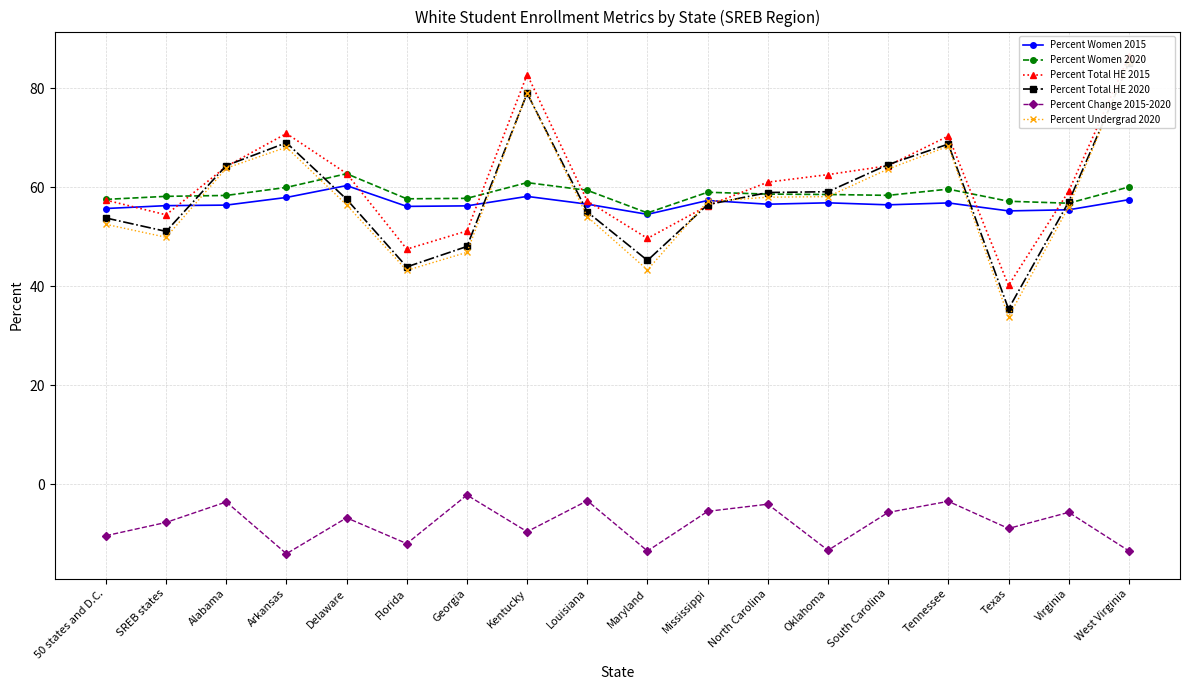

Rank the categories by Percent Change 2015-2020 value from lowest to highest.

Arkansas, Maryland, West Virginia, Oklahoma, Florida, 50 states and D.C., Kentucky, Texas, SREB states, Delaware, South Carolina, Virginia, Mississippi, North Carolina, Alabama, Tennessee, Louisiana, Georgia